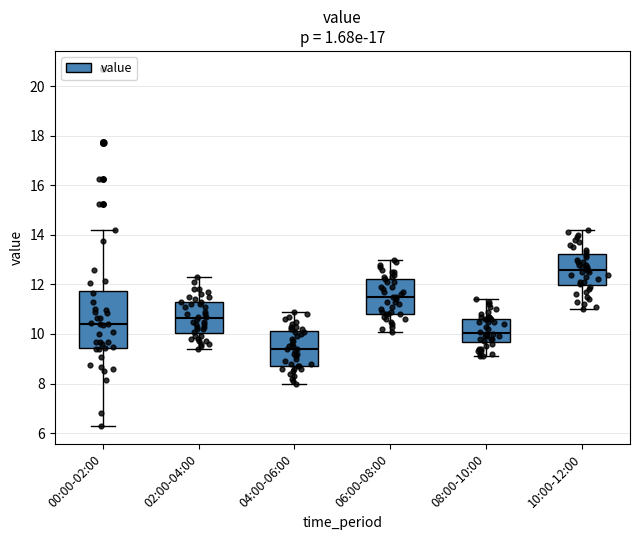

Which box has the highest median line?

10:00-12:00